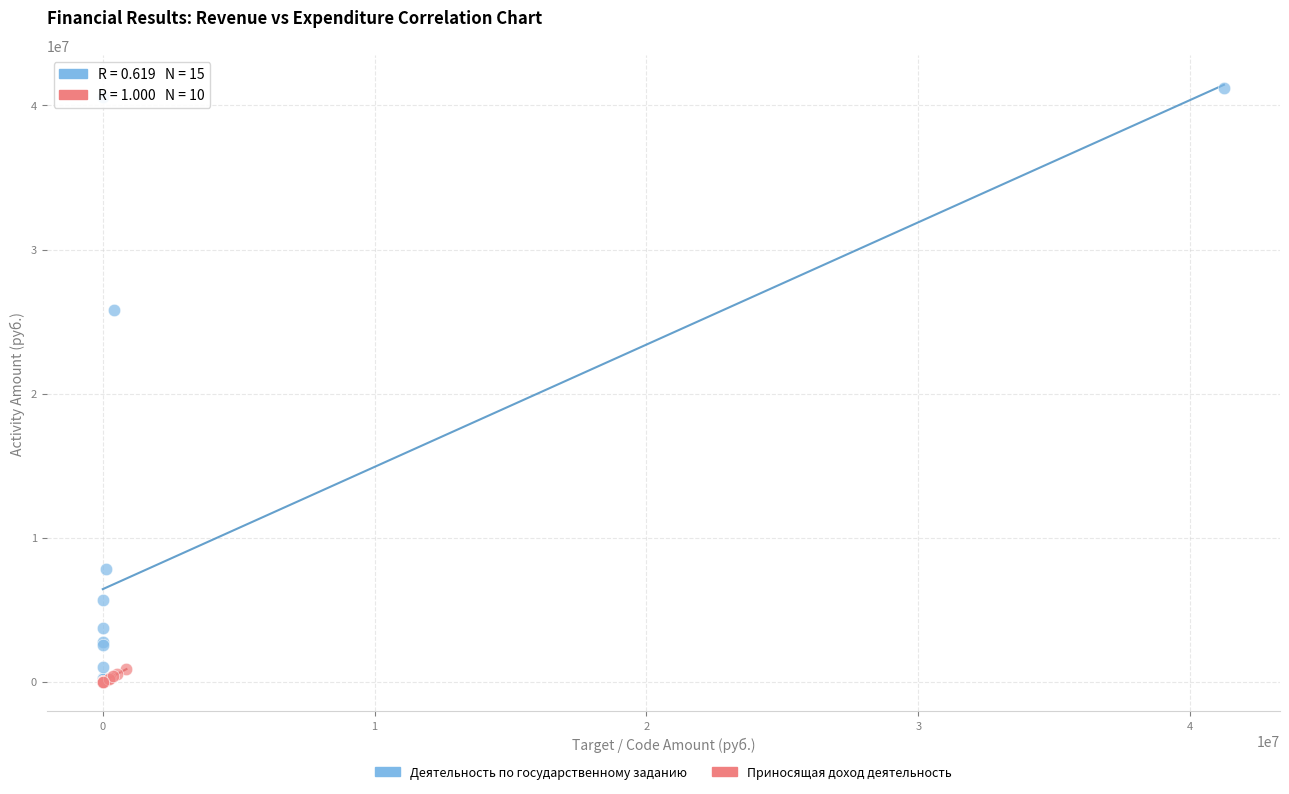

Which series reaches the maximum Y coordinate?

Деятельность по государственному заданию